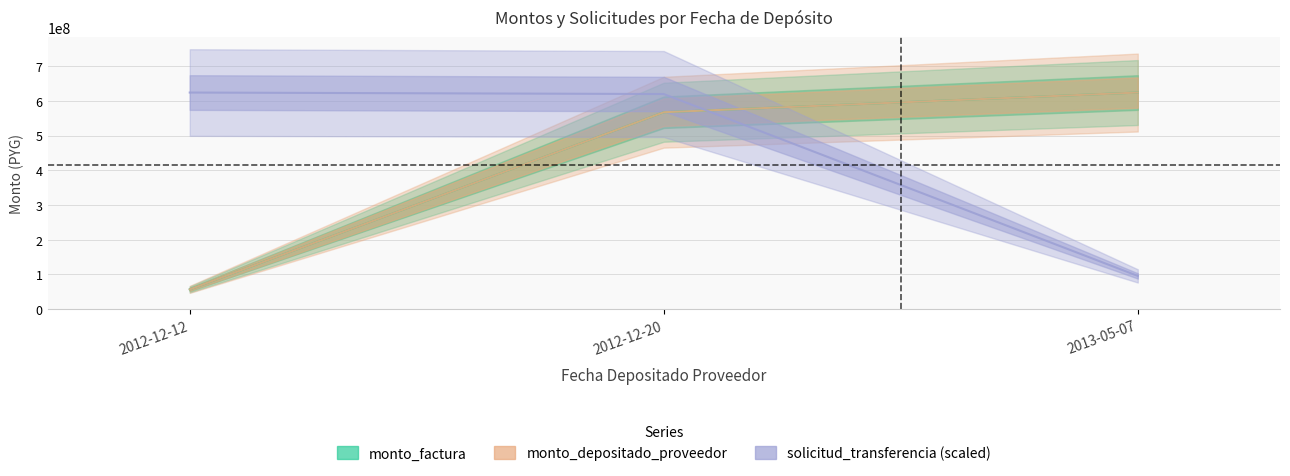

What is the sum of all monto_factura values?

1247900000.0